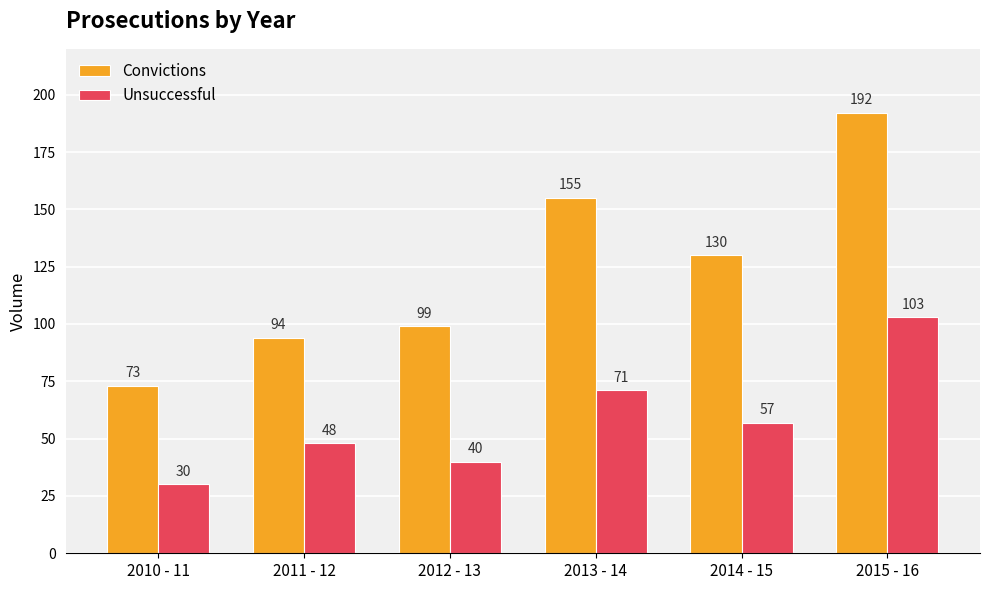

Read the Convictions value at 2011 - 12.

94